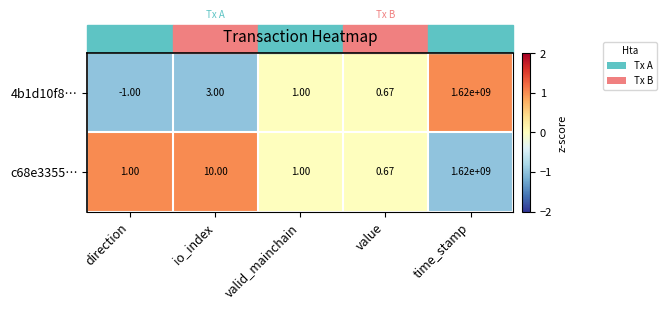

Rank the categories by 4b1d10f8… value from highest to lowest.

time_stamp, io_index, valid_mainchain, value, direction